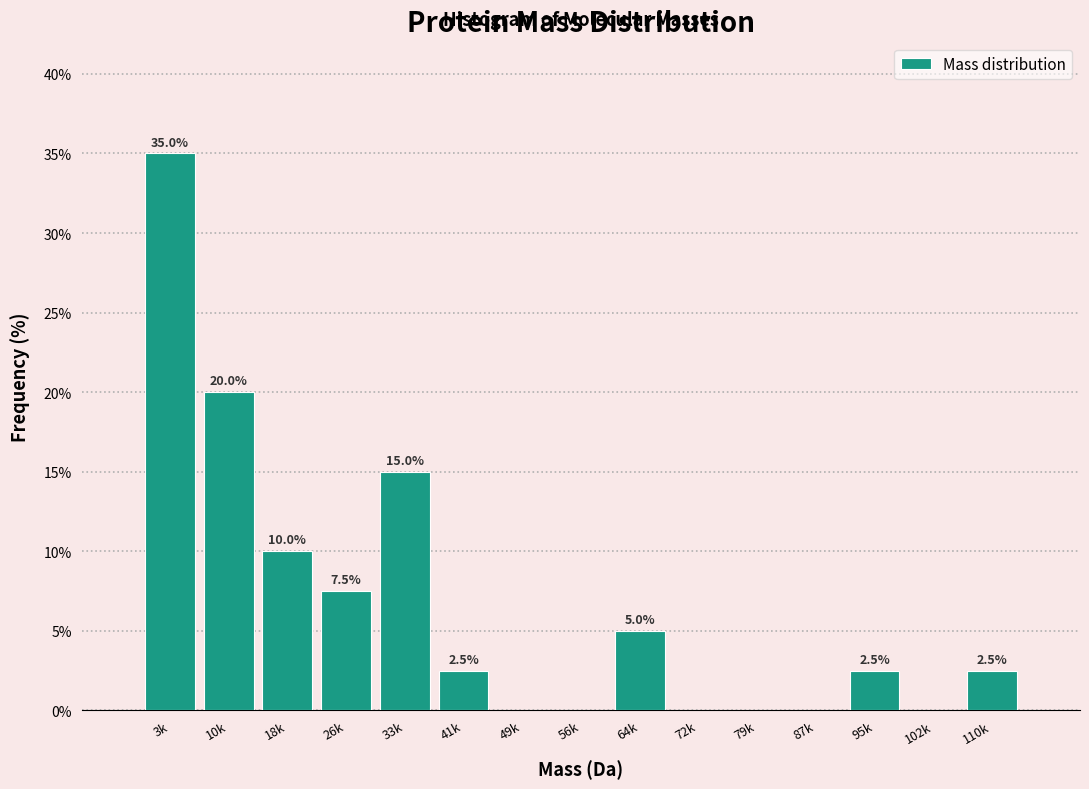

Reading left to right, extract all data points from this chart.

3k=35.0	10k=20.0	18k=10.0	26k=7.5	33k=15.0	41k=2.5	49k=0.0	56k=0.0	64k=5.0	72k=0.0	79k=0.0	87k=0.0	95k=2.5	102k=0.0	110k=2.5